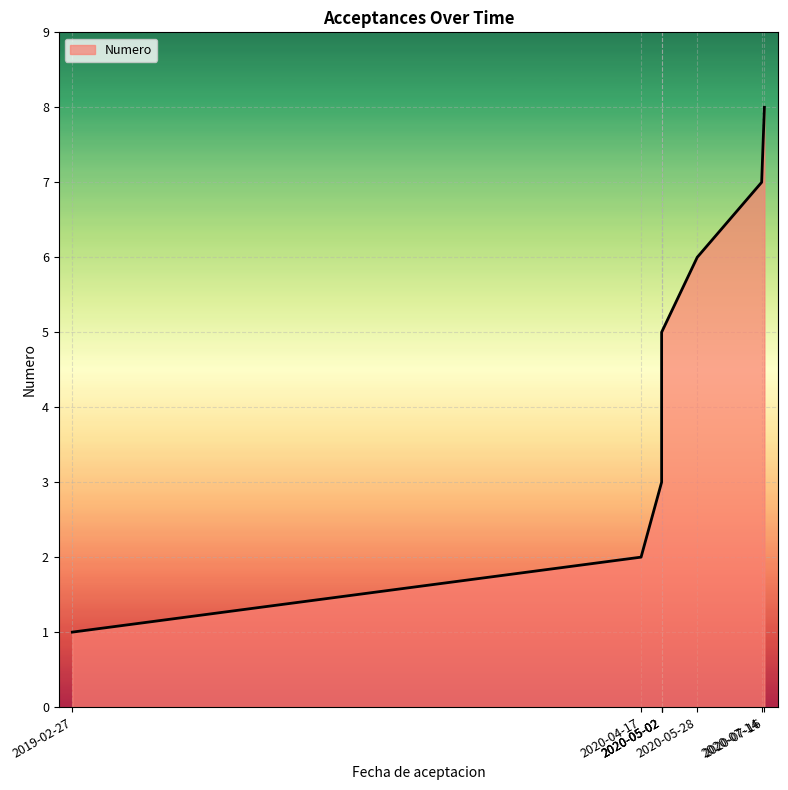

Does the chart display data point markers on the line(s)?

No